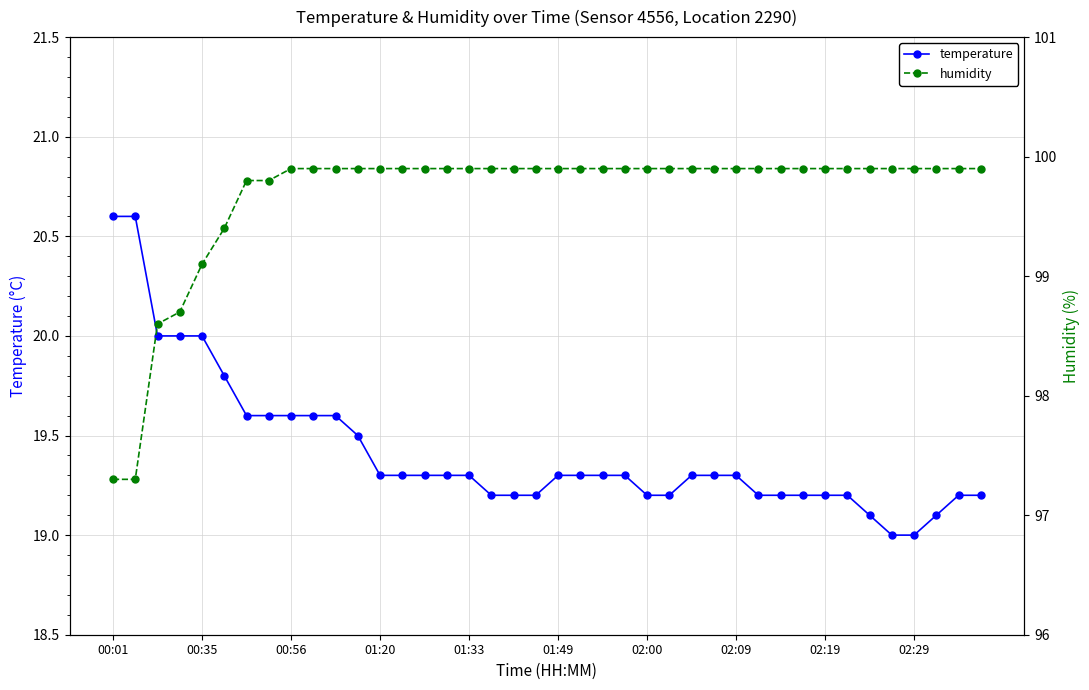

What is the smallest value displayed?

19.0